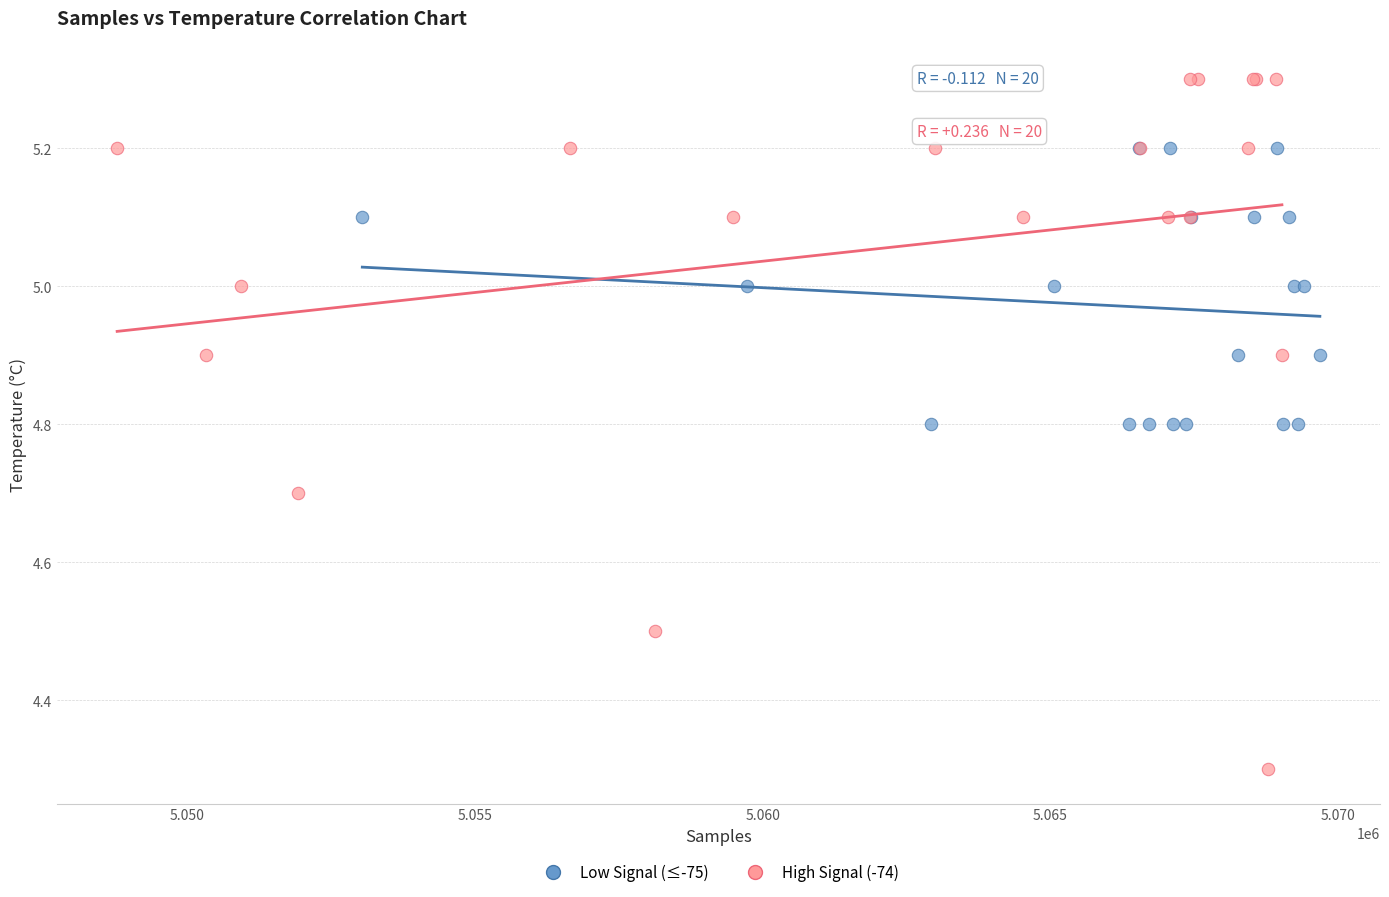

Which series has the largest Y range (max minus min)?

High Signal (-74)